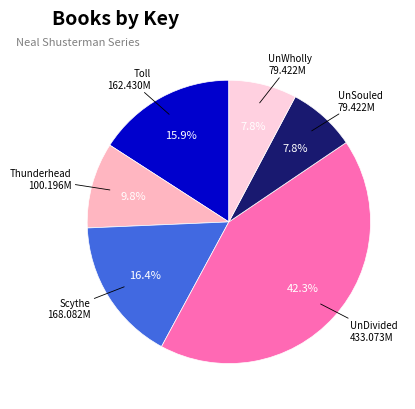

Is there a majority slice in this chart?

No